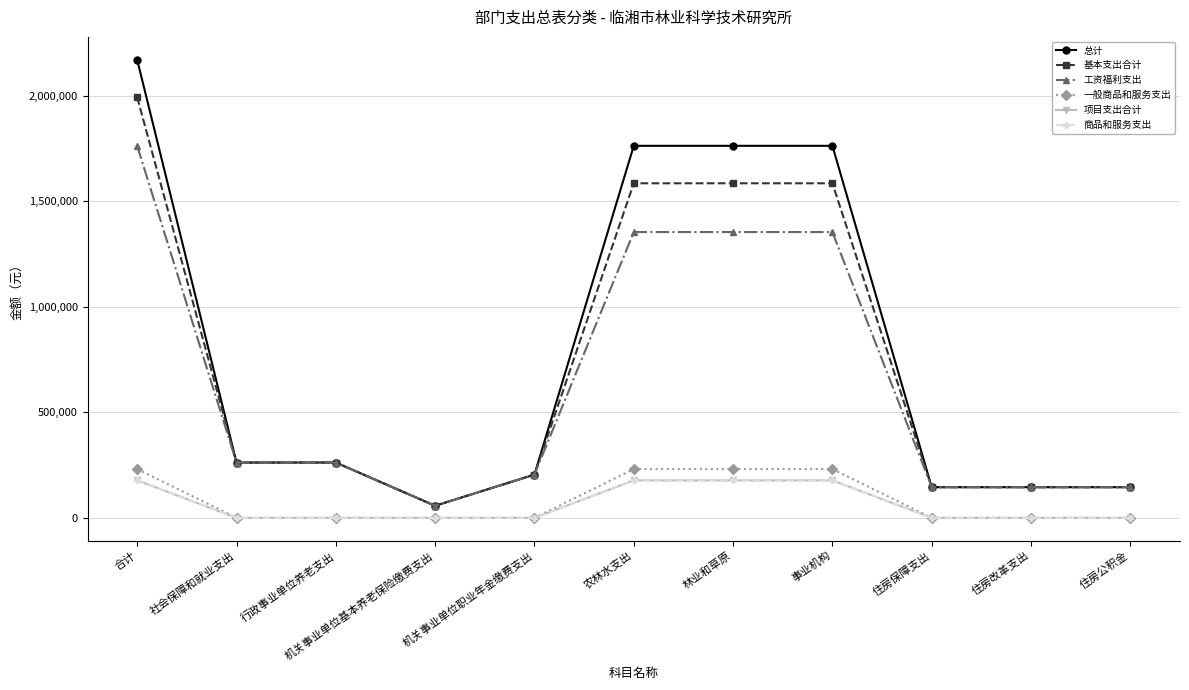

Which category has the highest value in the 总计 series?

合计